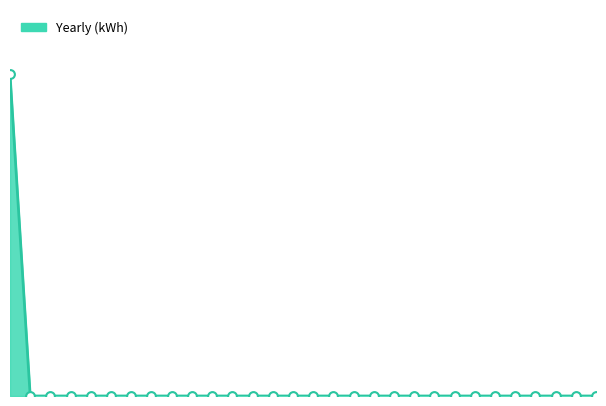

How many lines are shown in the chart?

1